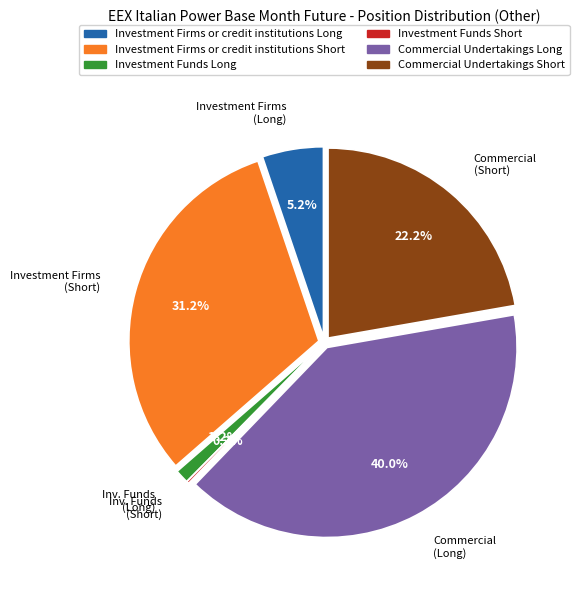

Is there any slice that represents more than half of the pie?

No